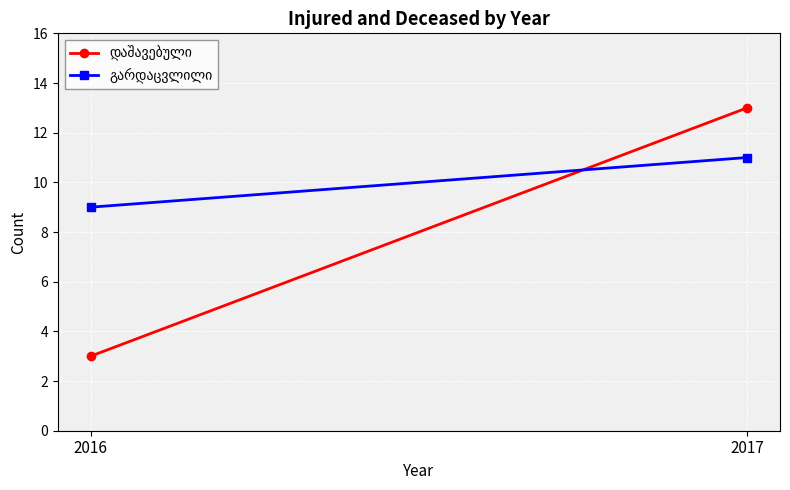

Is this an area chart (filled region under the line)?

No